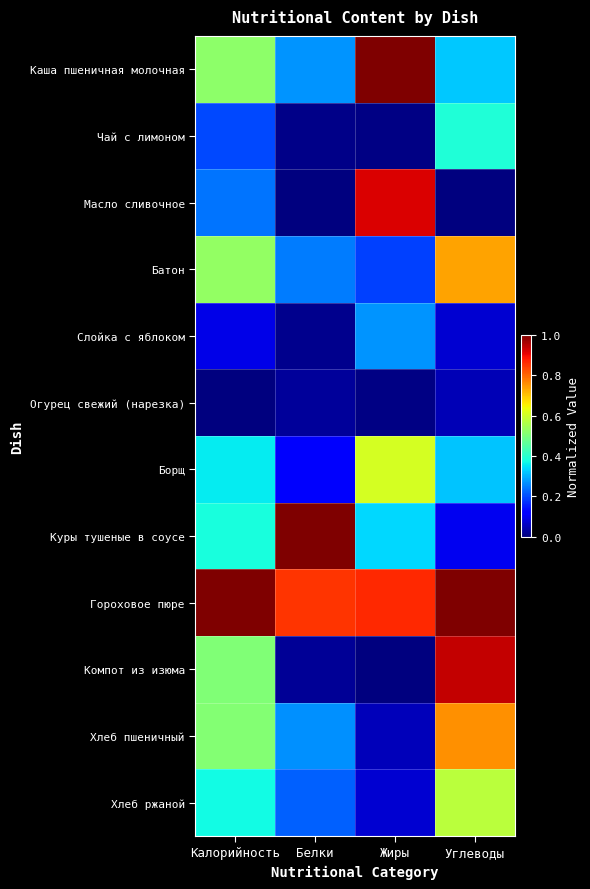

Which series has the largest range (max minus min)?

Компот из изюма